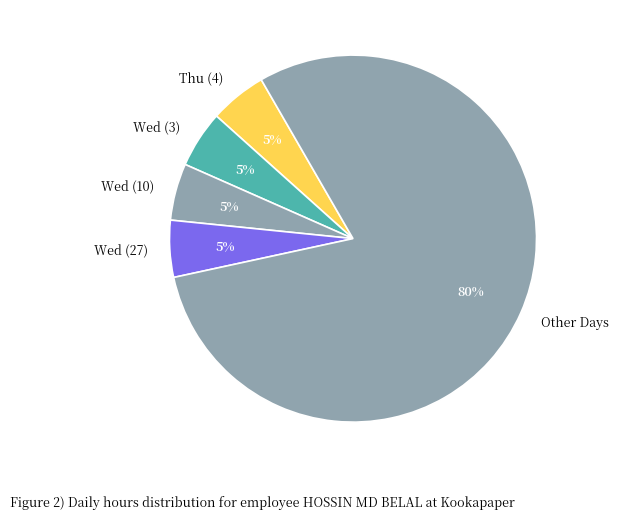

True or false: Wed (10) accounts for 5% of the total.

True